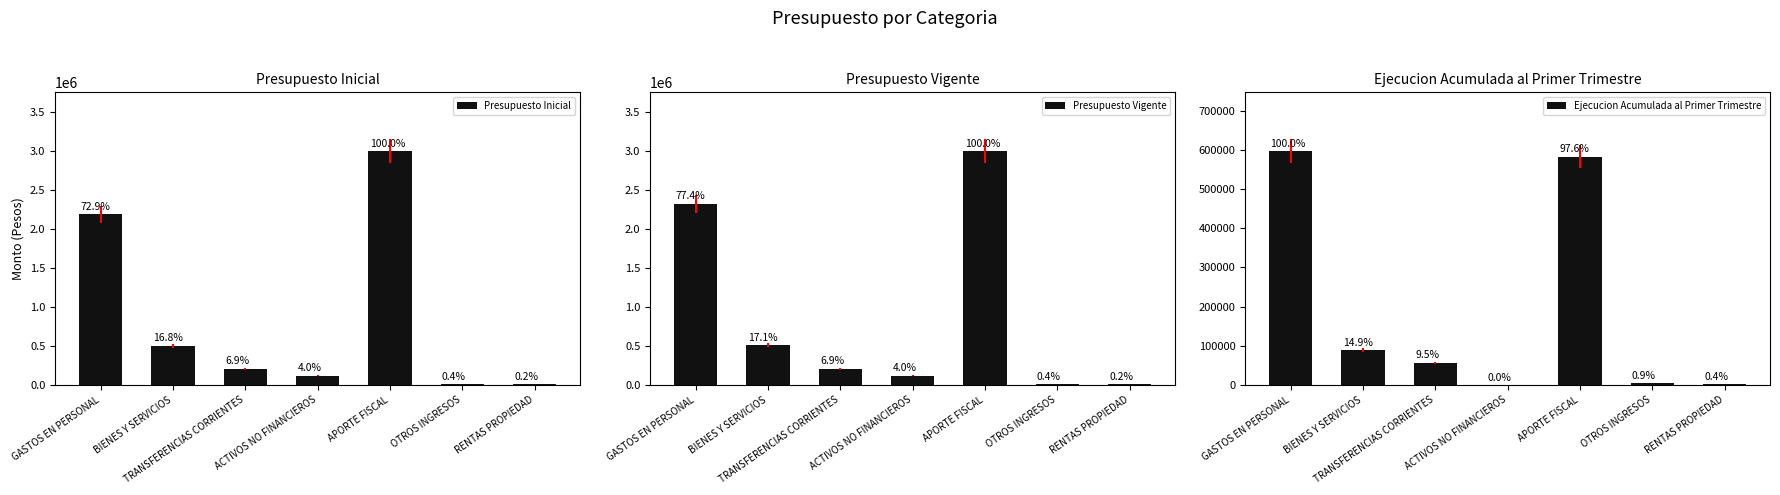

What is the maximum value shown in the chart?

3000219